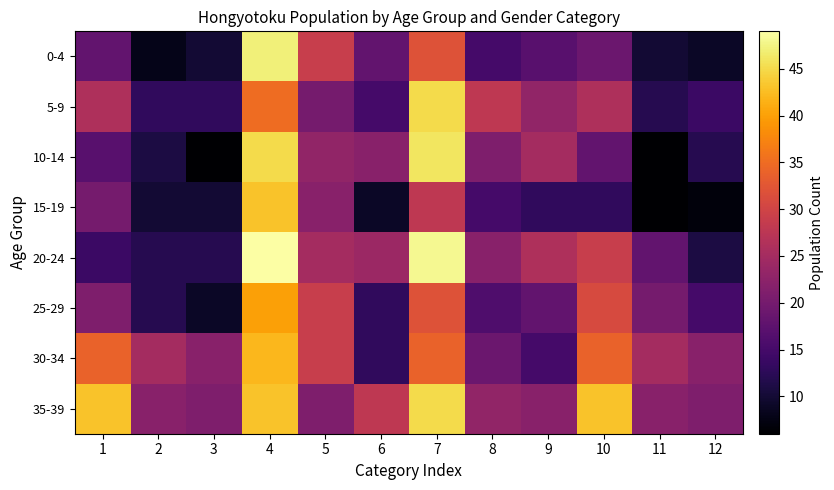

At how many categories does at least one series exceed 48?

1